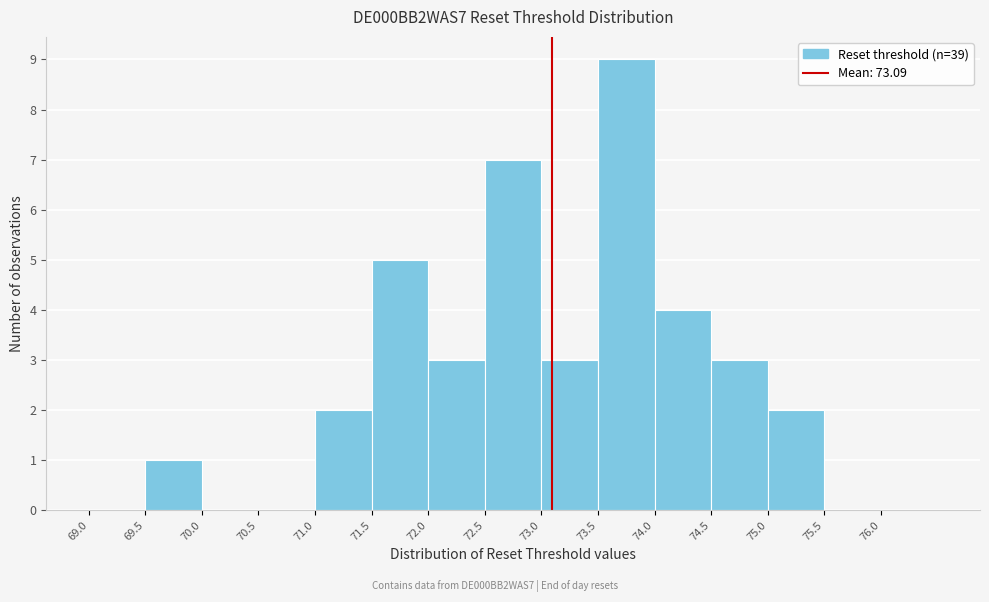

Reading left to right, list every bar in this chart as the range it spans on the x-axis followed by its height. The values are not printed on the chart, so give them approximately, as read against the axis.

69.0 to 69.5: 0
69.5 to 70.0: 1
70.0 to 70.5: 0
70.5 to 71.0: 0
71.0 to 71.5: 2
71.5 to 72.0: 5
72.0 to 72.5: 3
72.5 to 73.0: 7
73.0 to 73.5: 3
73.5 to 74.0: 9
74.0 to 74.5: 4
74.5 to 75.0: 3
75.0 to 75.5: 2
75.5 to 76.0: 0
76.0 to 76.5: 0